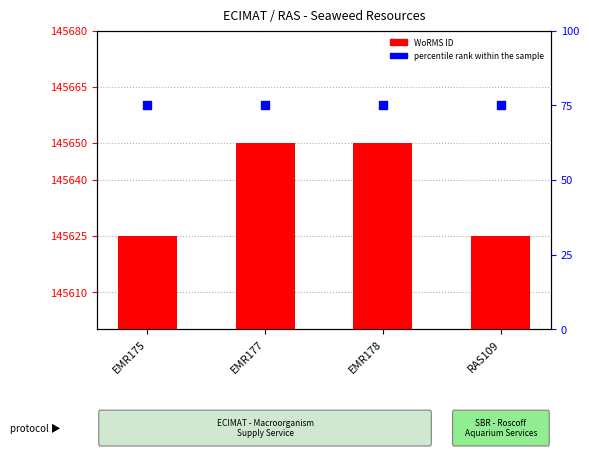

What are all the series names shown in the legend?

WoRMS ID, percentile rank within the sample